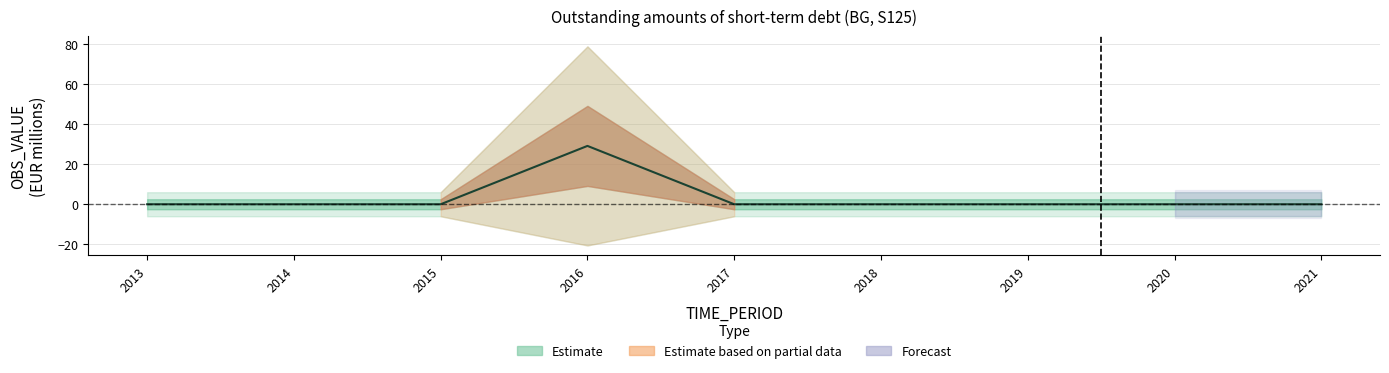

How many points are higher than both their immediate neighbors (excluding endpoints)?

1